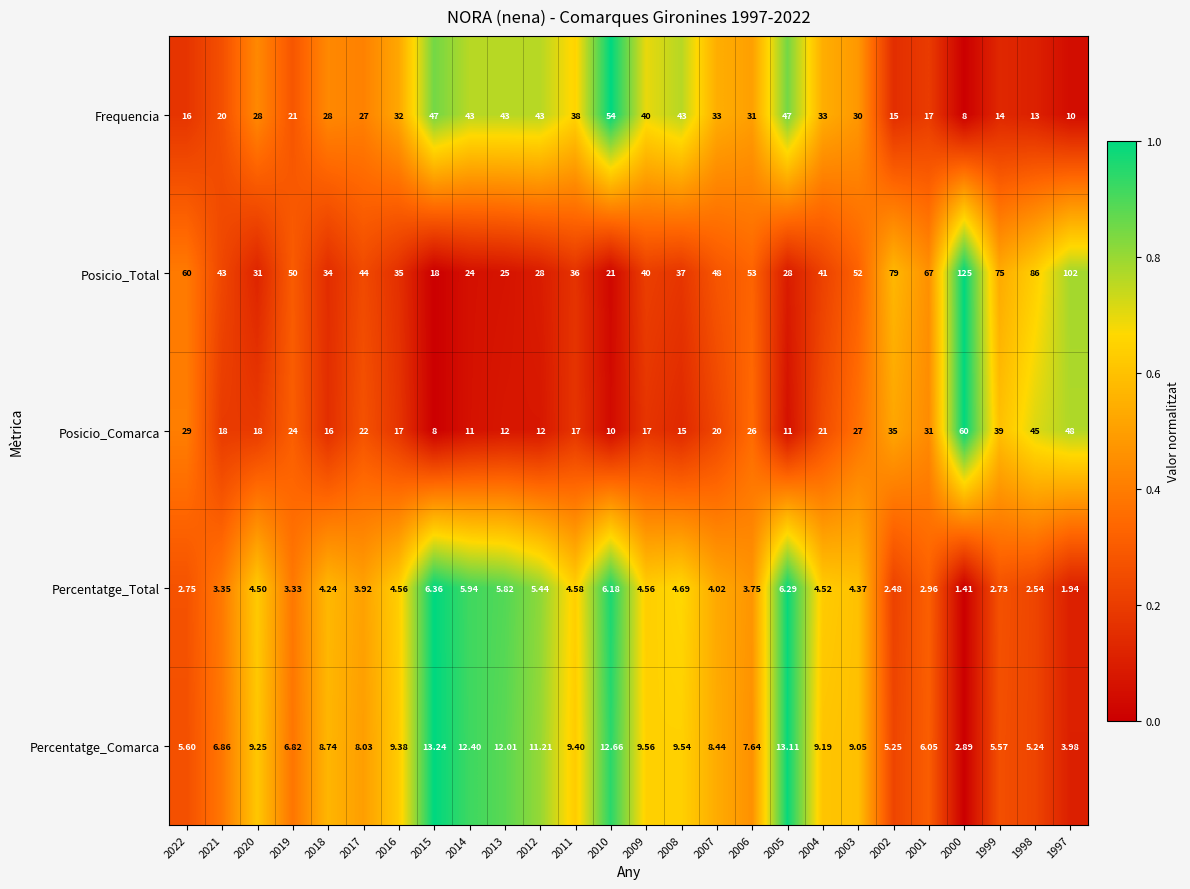

Which series has the widest spread of values?

Posicio_Total